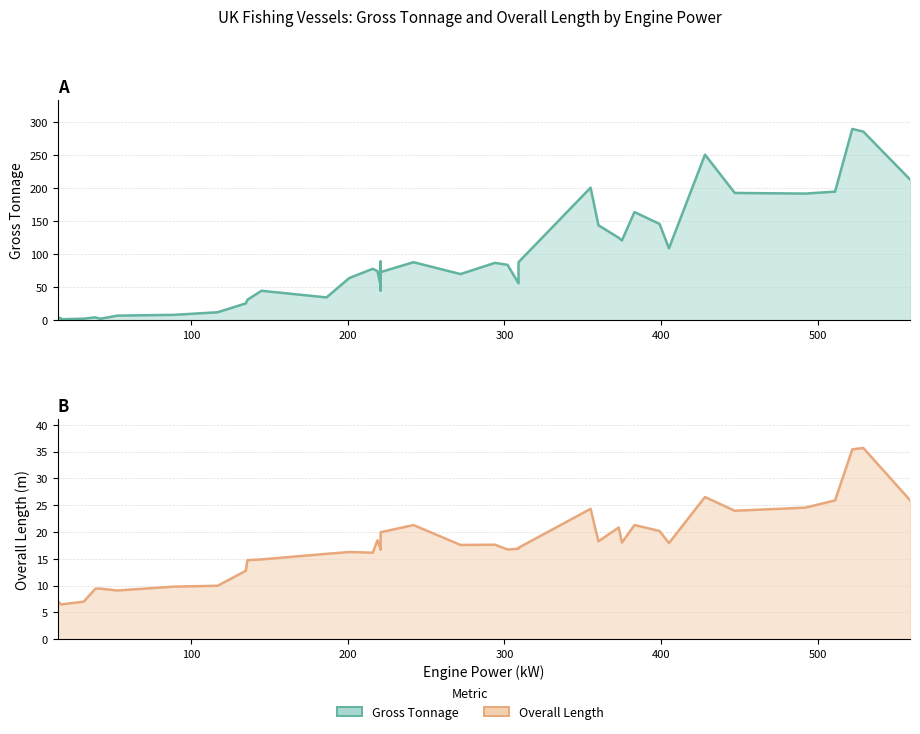

What is the average value of the Overall Length (line) series?

17.6